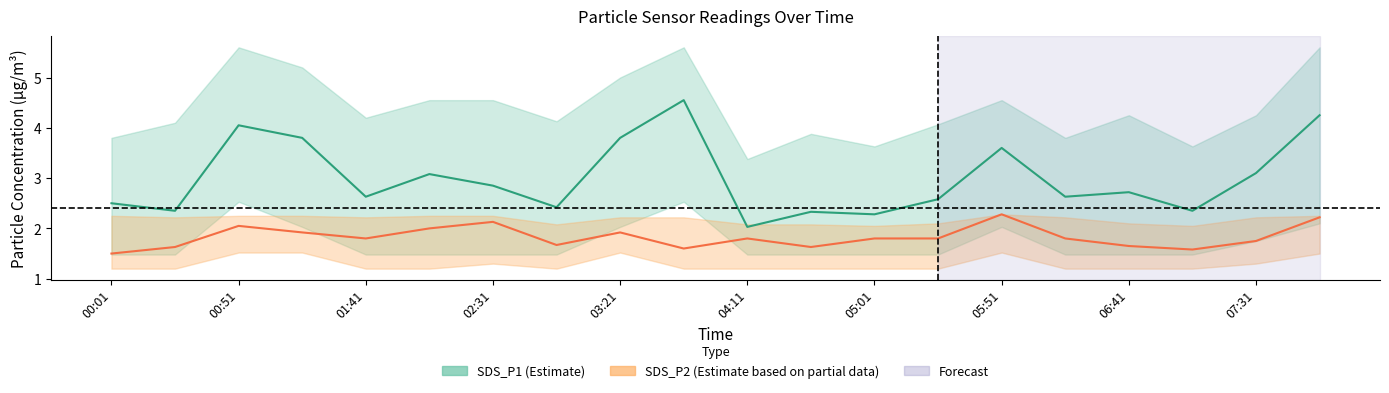

How many categories are shown in the chart?

20